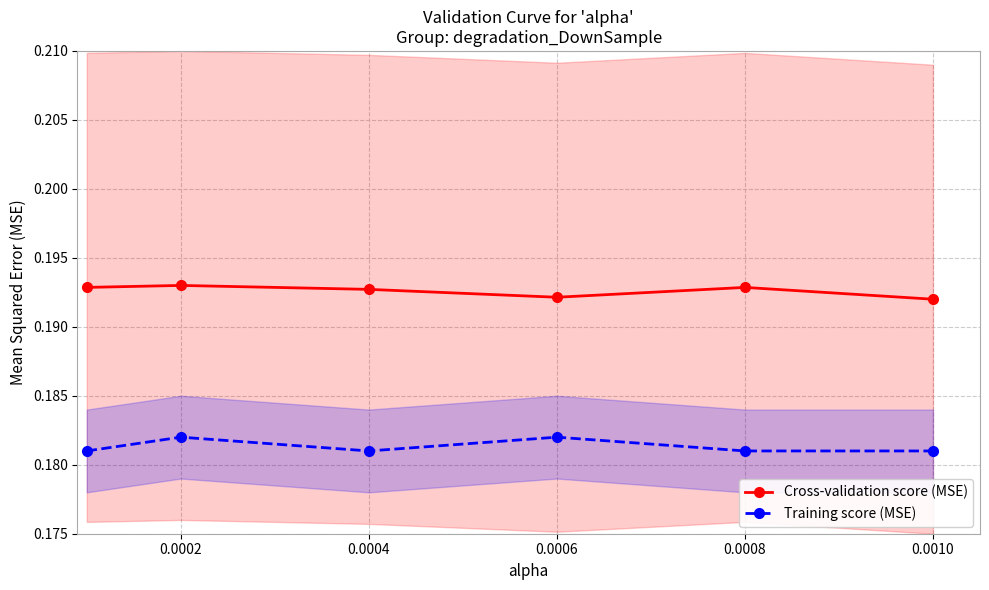

How many lines are shown in the chart?

2